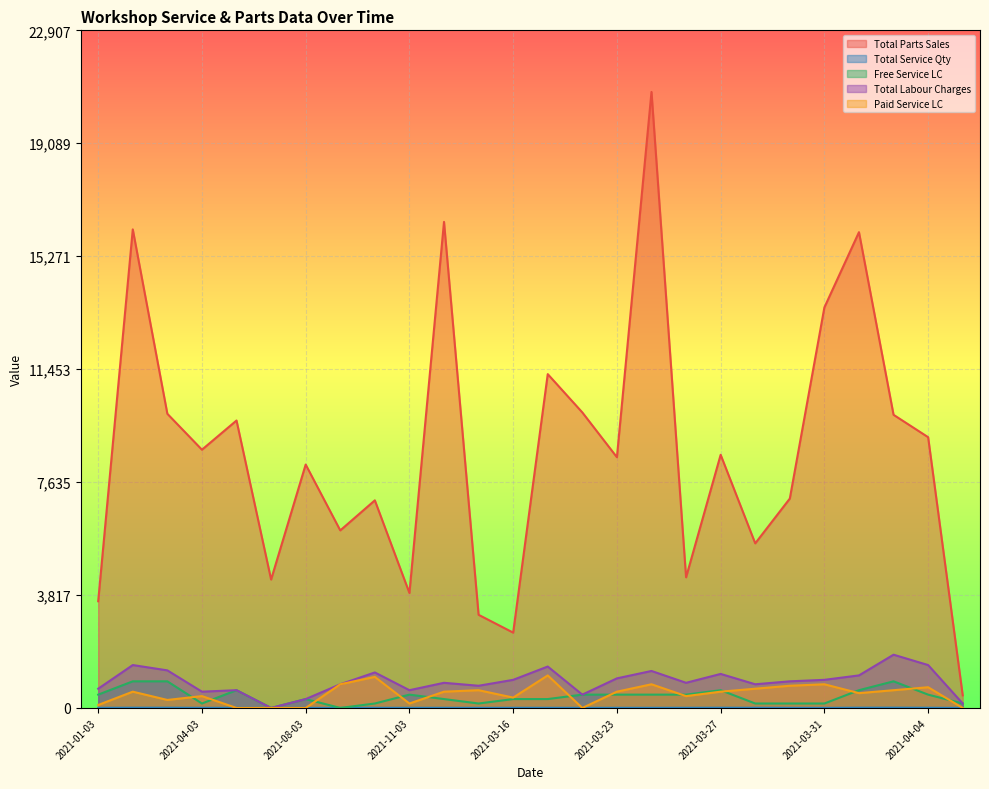

What is the difference between the maximum and second lowest values in the Free Service LC series?

900